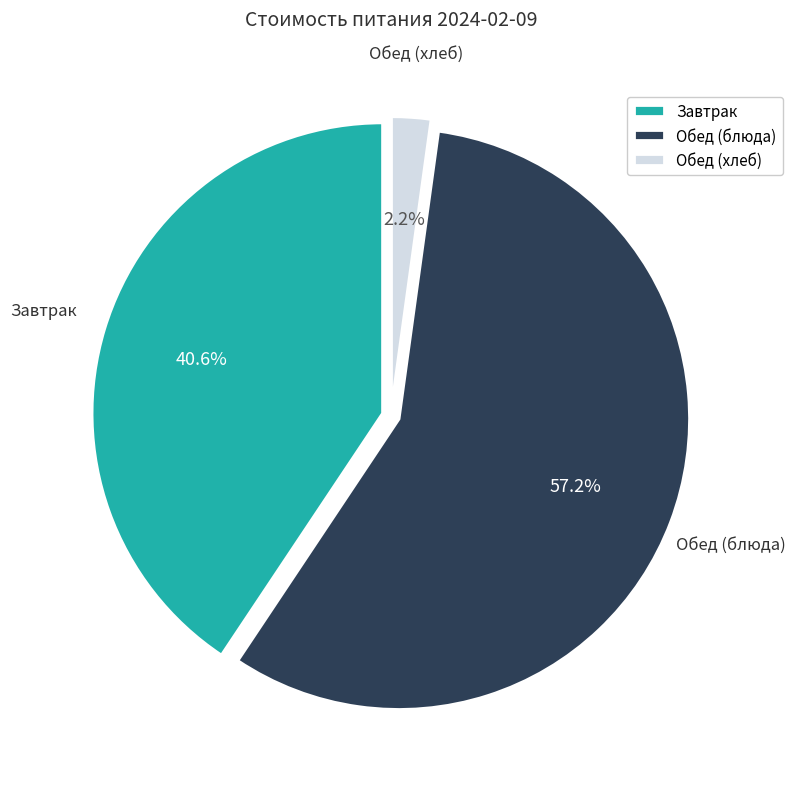

Count the number of slices in the pie.

3